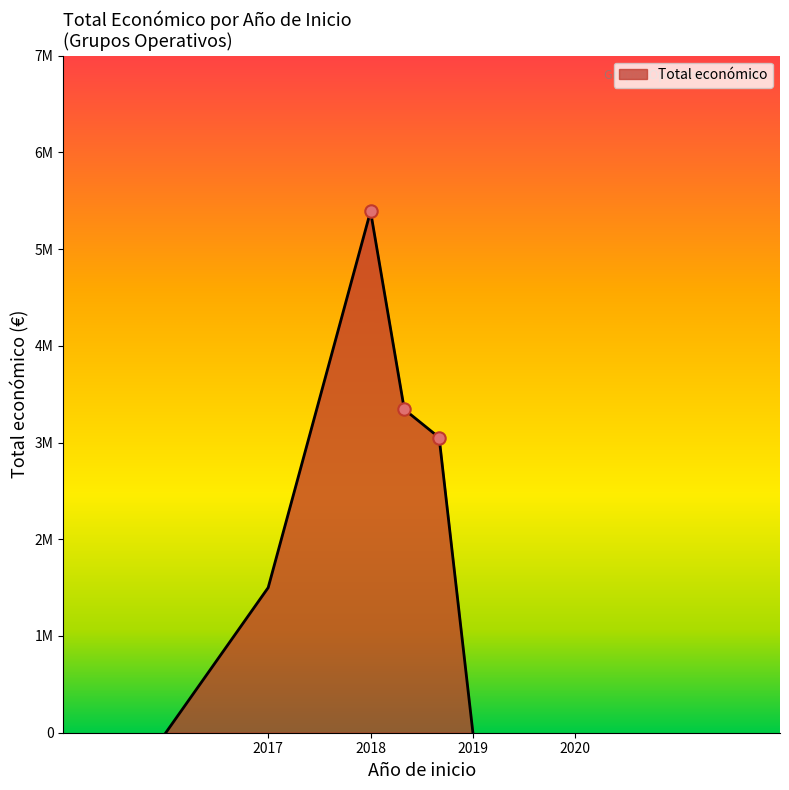

Does the chart have visible grid lines?

No